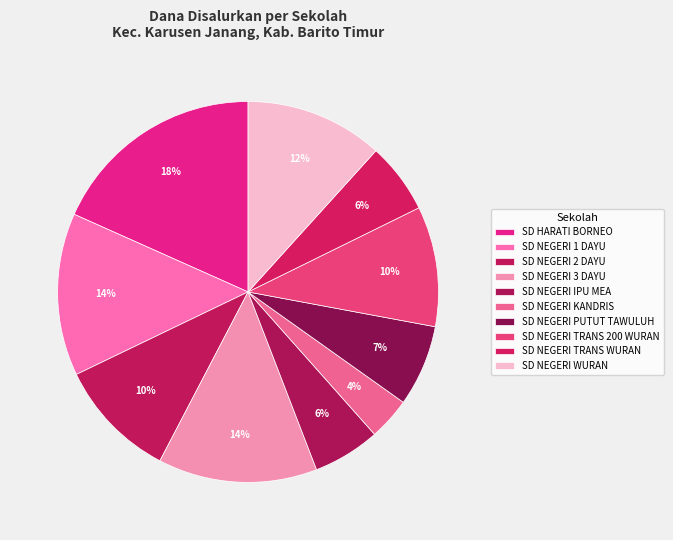

How many slices are in this pie chart?

10